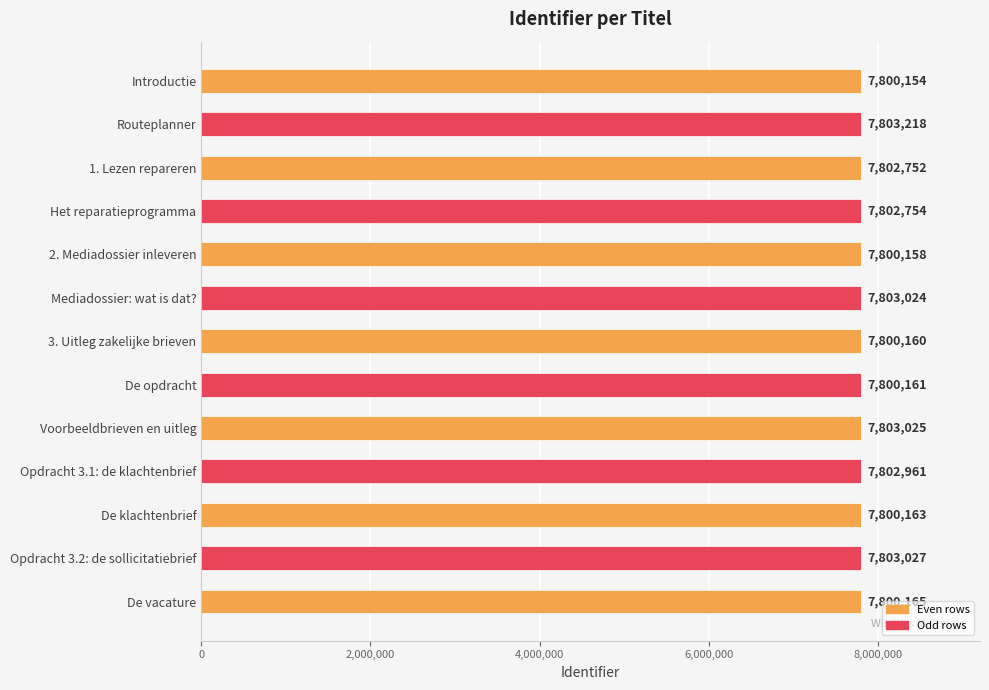

Between Voorbeeldbrieven en uitleg and De vacature, which is larger?

Voorbeeldbrieven en uitleg